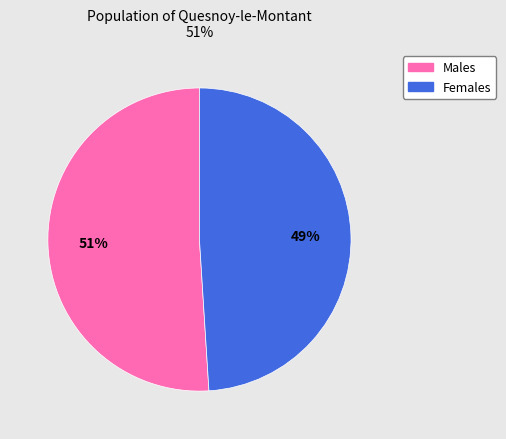

Do Females and Males together represent more than half of the pie?

Yes